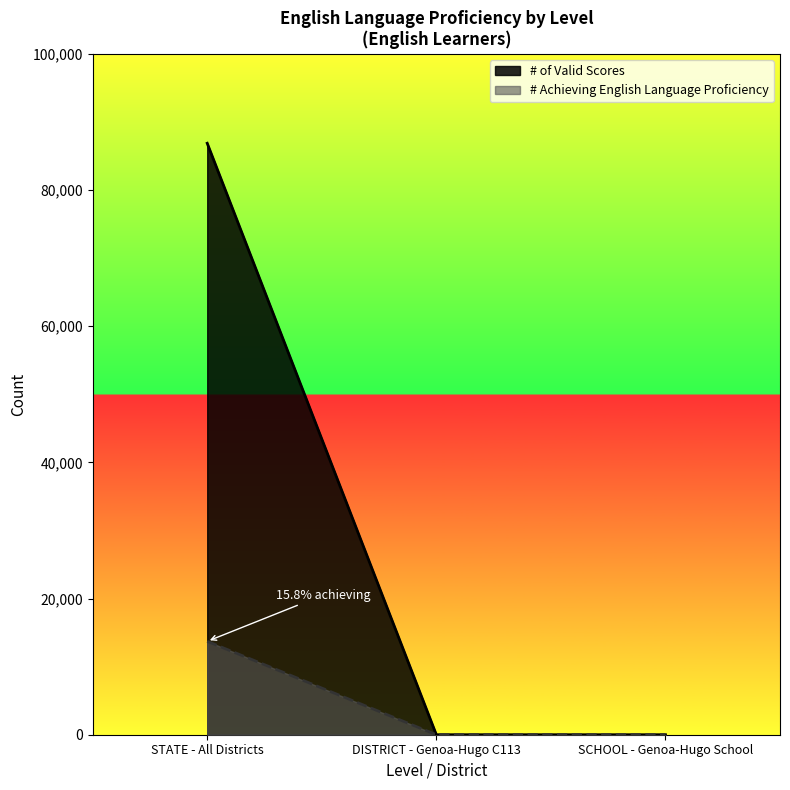

Which series has the largest total across all categories?

# of Valid Scores